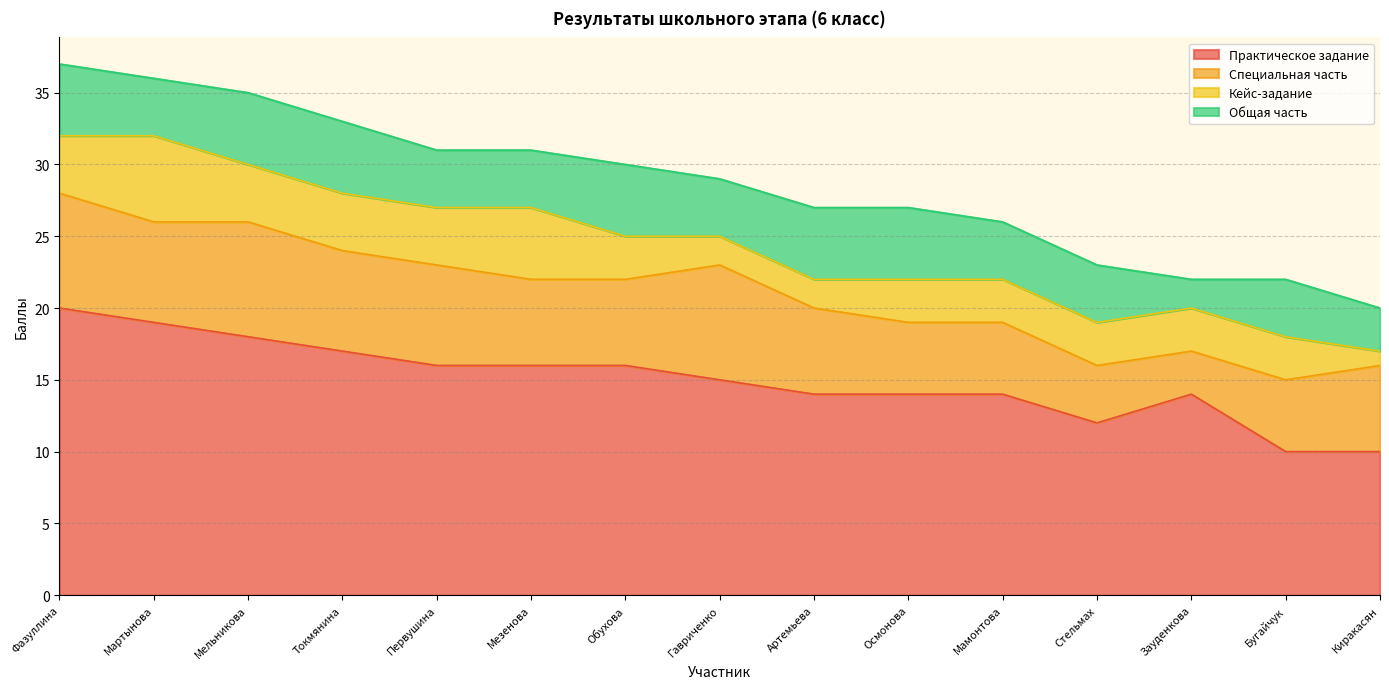

In Специальная часть, how many points are higher than both neighbors (excluding endpoints)?

2